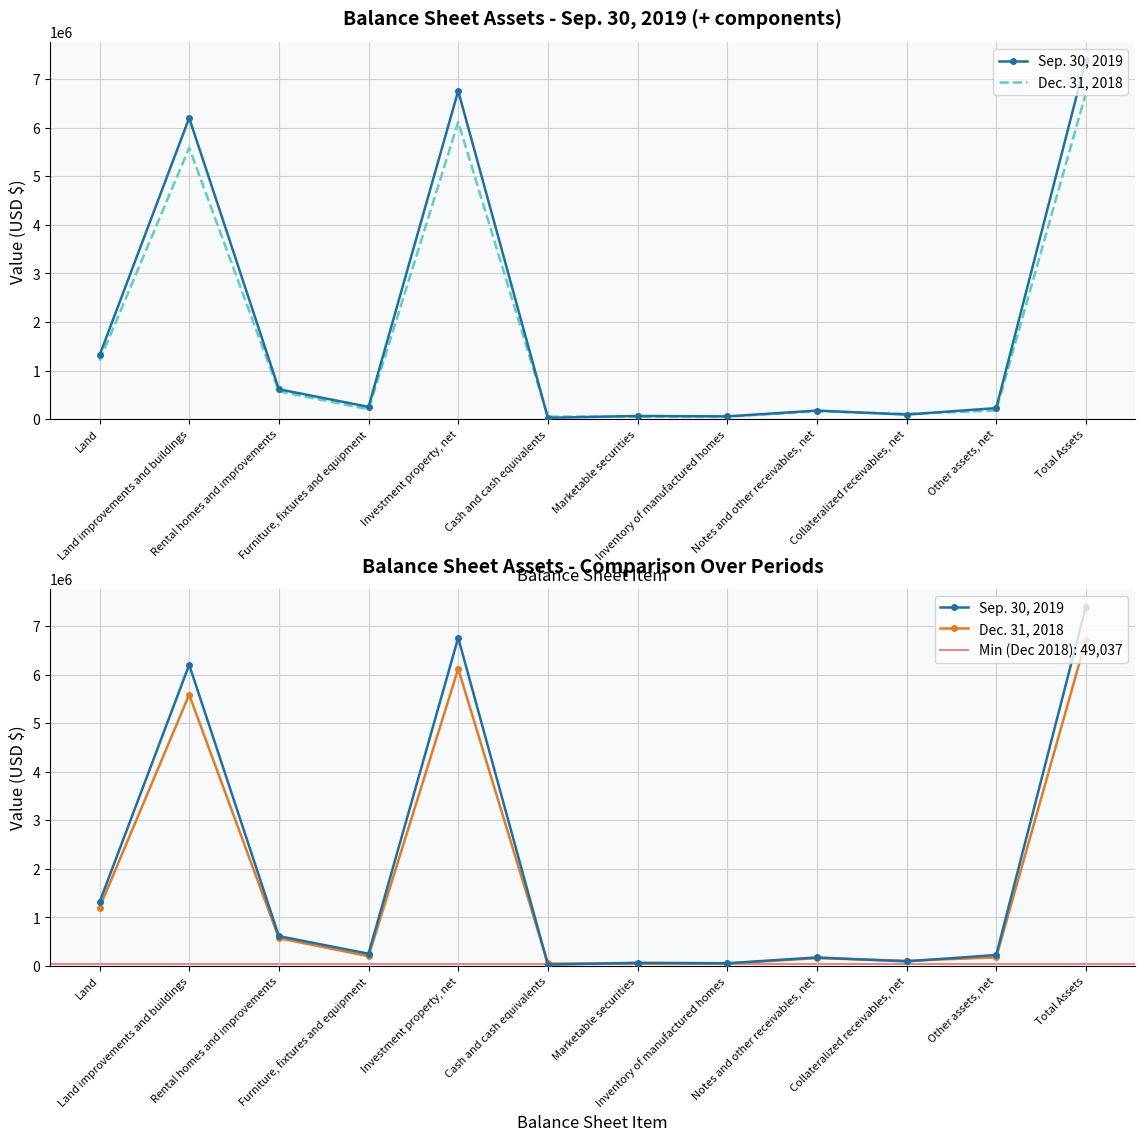

True or false: Dec. 31, 2018 has more than 2 interior local peaks.

True